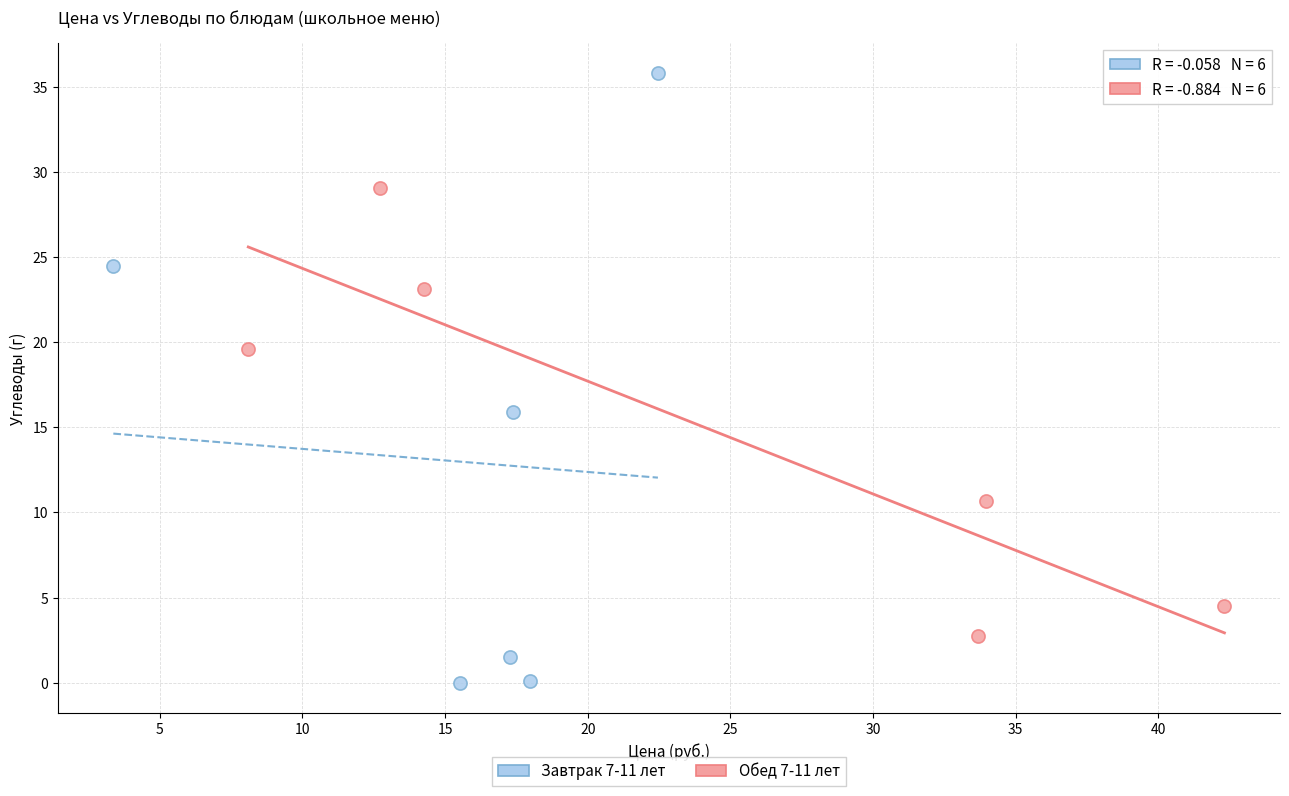

What are all the series names shown in the legend?

Завтрак 7-11 лет, Обед 7-11 лет